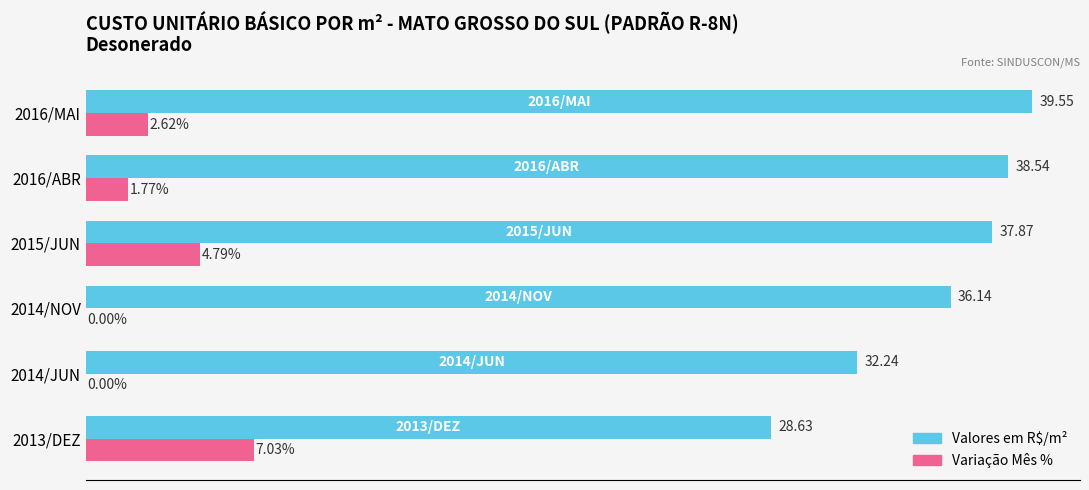

Which series has the largest total across all categories?

Valores em R$/m²